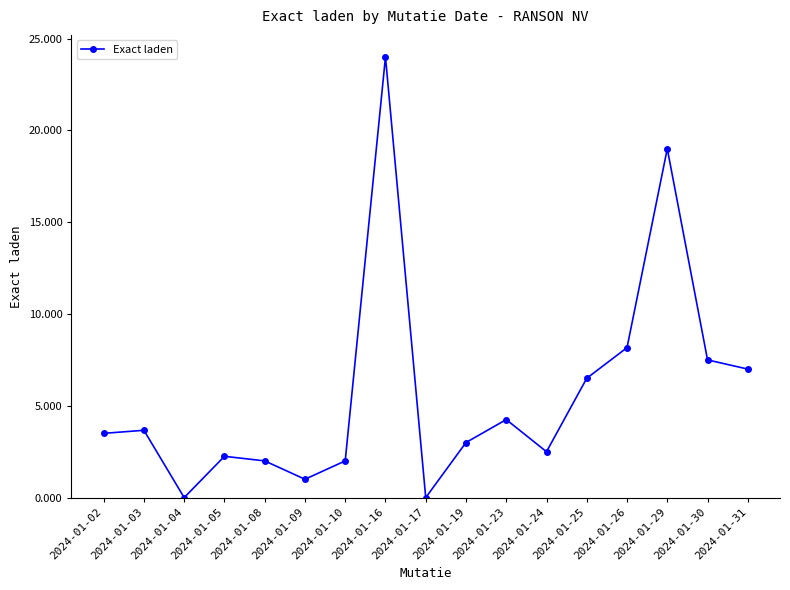

Which has a higher value, 2024-01-16 or 2024-01-08?

2024-01-16